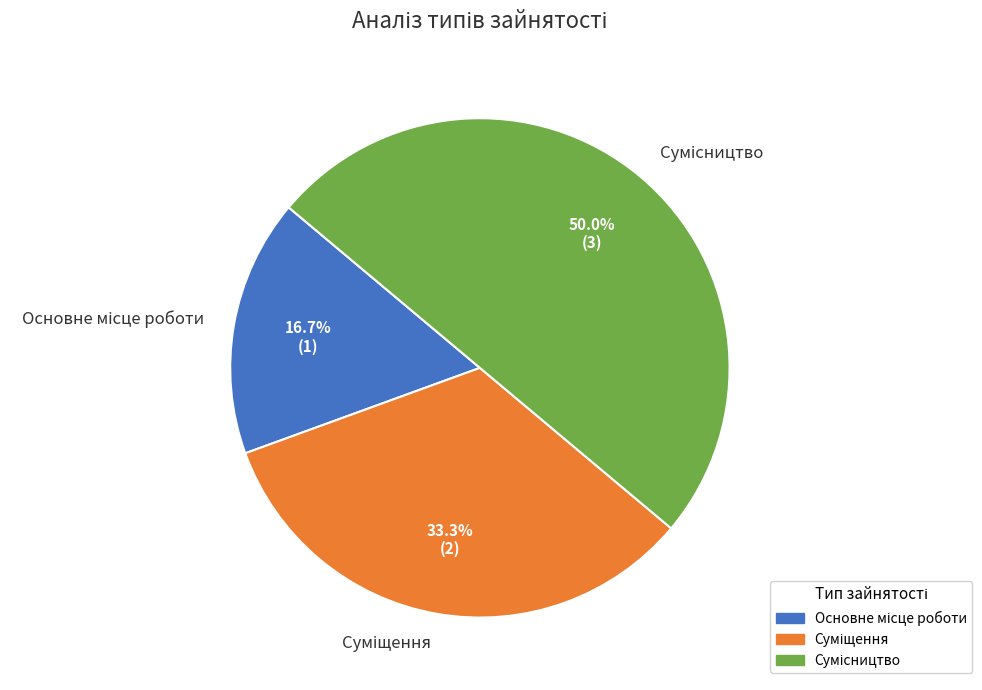

How many segments does this pie chart have?

3